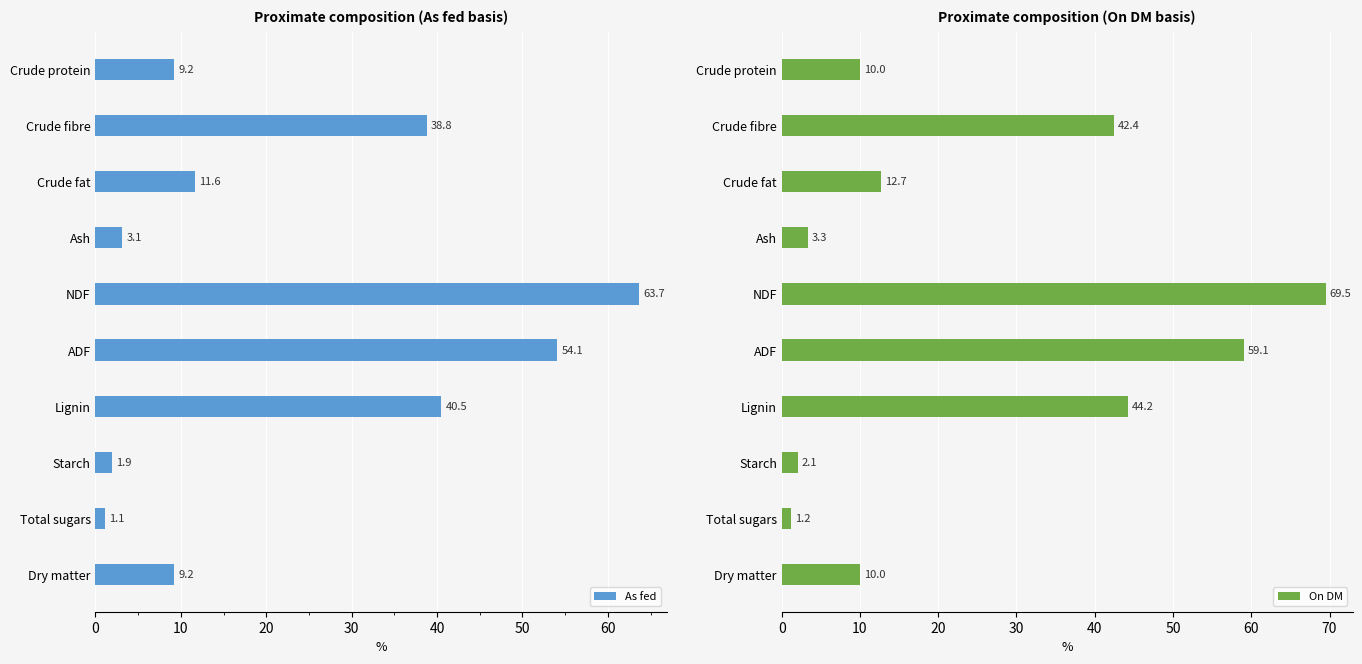

Which category has the highest value in the As fed series?

NDF